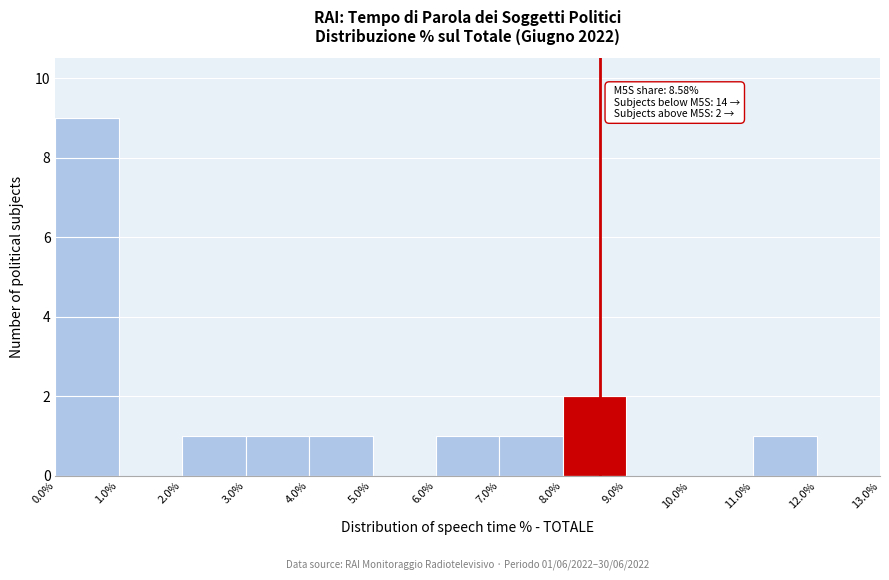

Which range on the x-axis has the tallest bar?

0.0% to 1.0%